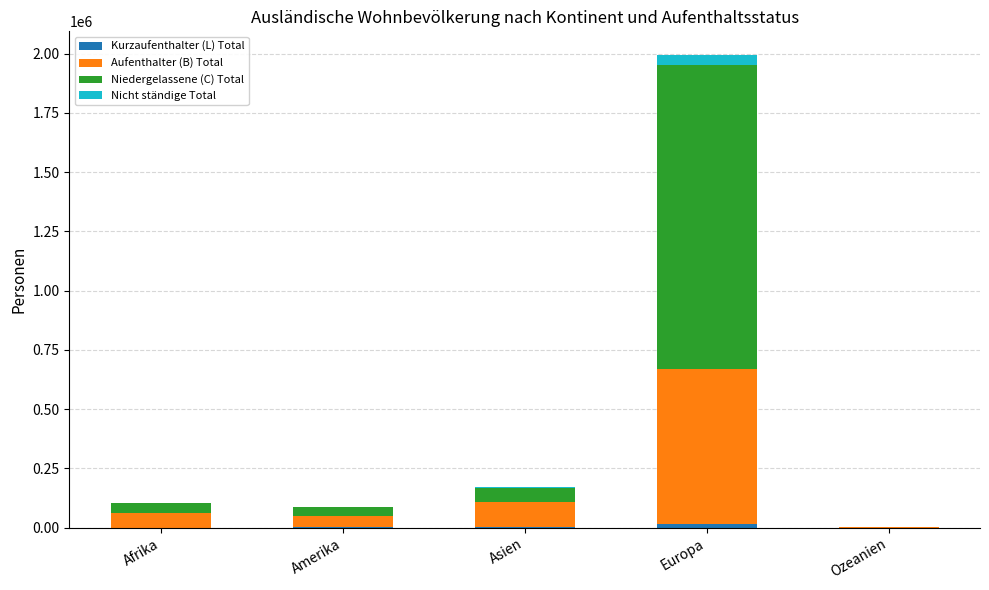

Is it true that Niedergelassene (C) Total equals 1398 at Ozeanien?

True